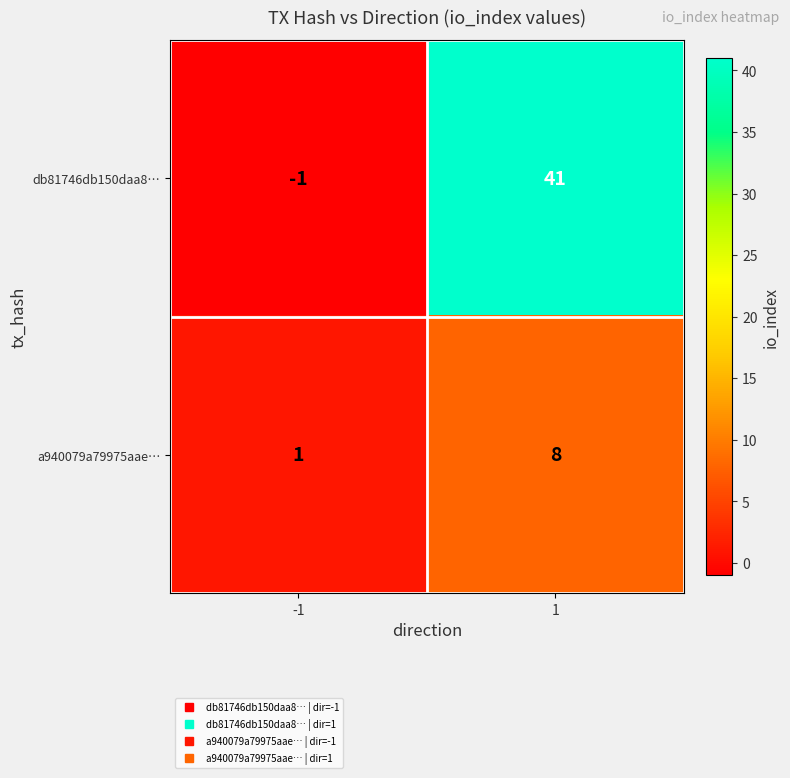

Between -1 and 1, which series saw the biggest shift?

db81746db150daa8…